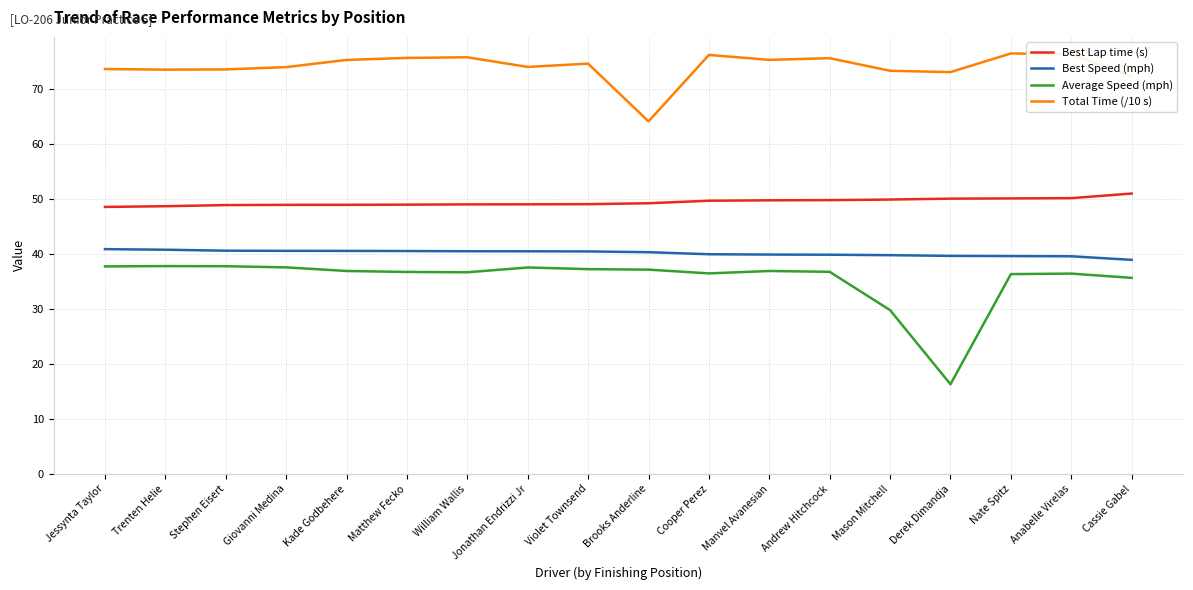

What position from the left is Cassie Gabel?

18